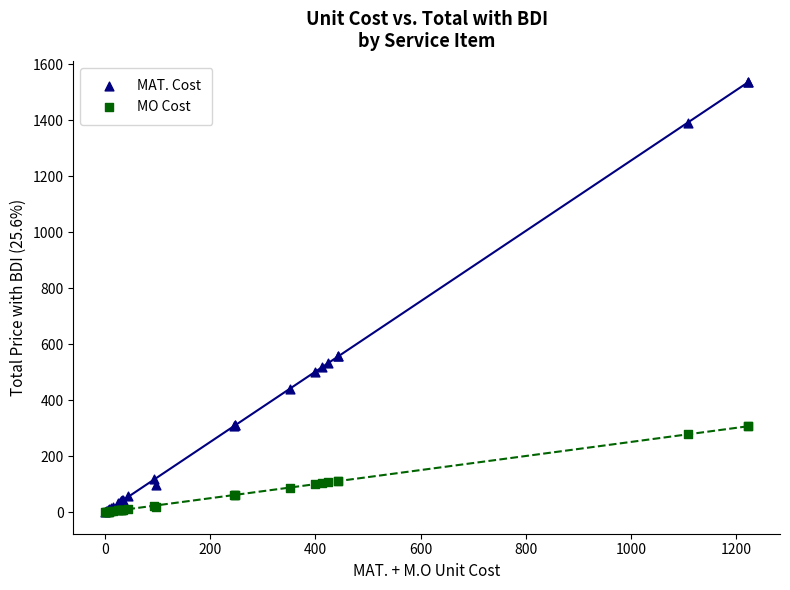

What are all the series names shown in the legend?

MAT. Cost, MO Cost